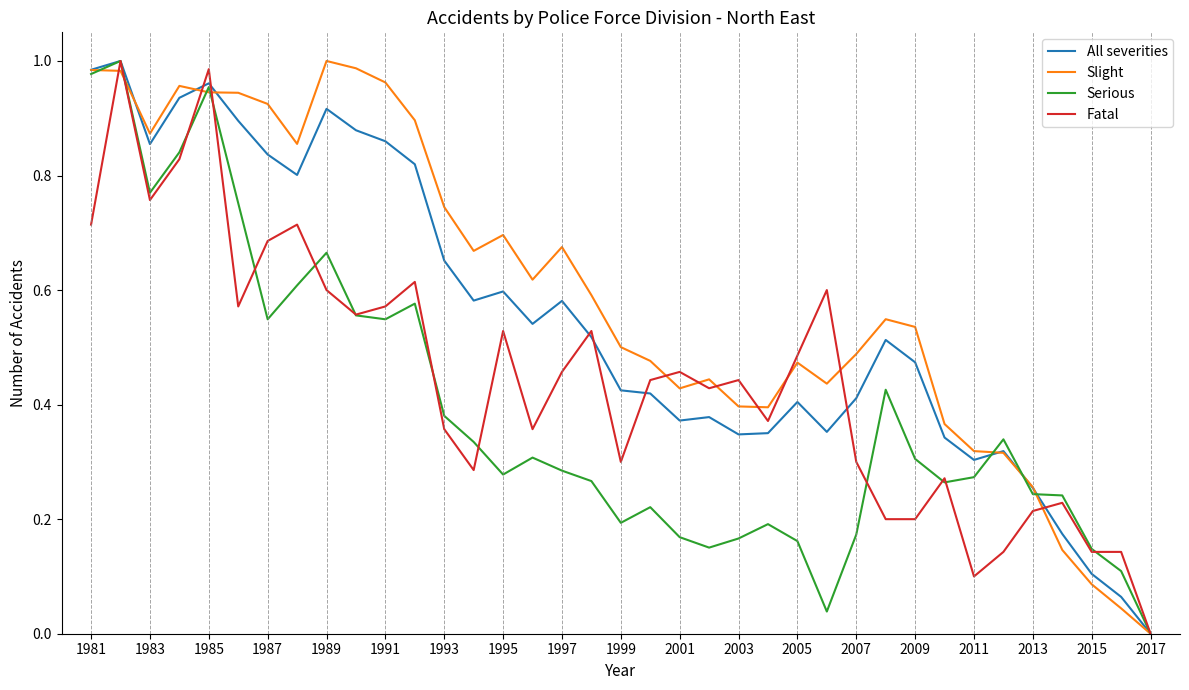

Which series has the largest total across all categories?

Slight